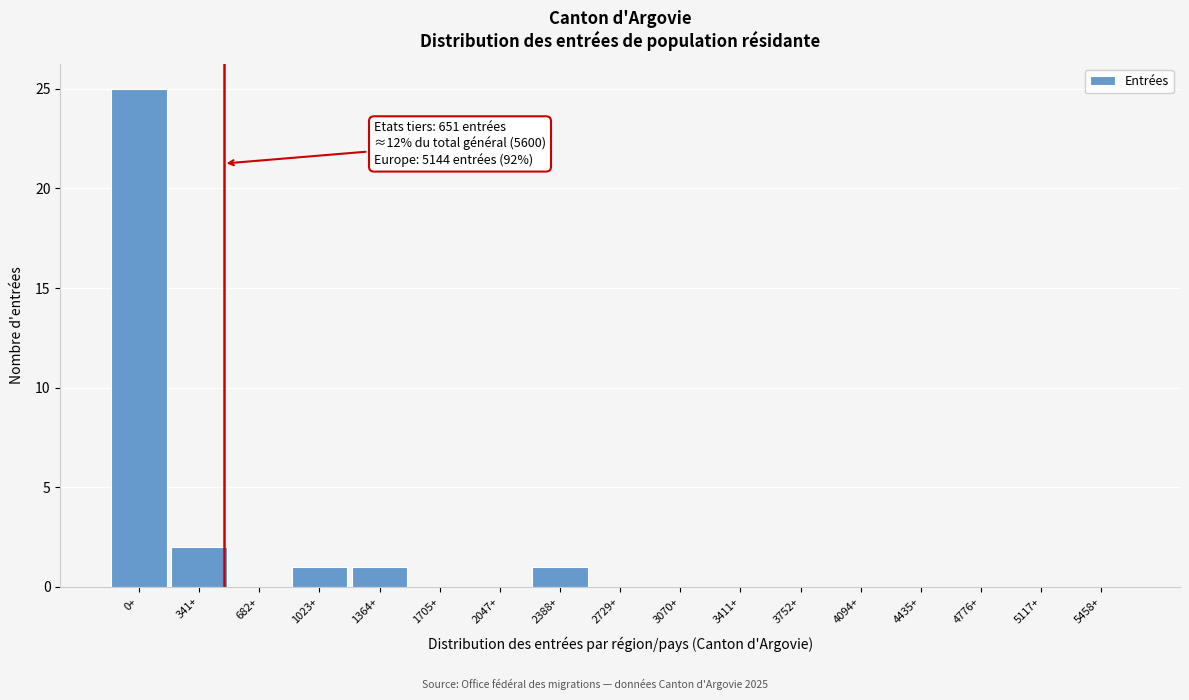

Reading left to right, extract all data points from this chart.

0+=25	341+=2	682+=0	1023+=1	1364+=1	1705+=0	2047+=0	2388+=1	2729+=0	3070+=0	3411+=0	3752+=0	4094+=0	4435+=0	4776+=0	5117+=0	5458+=0